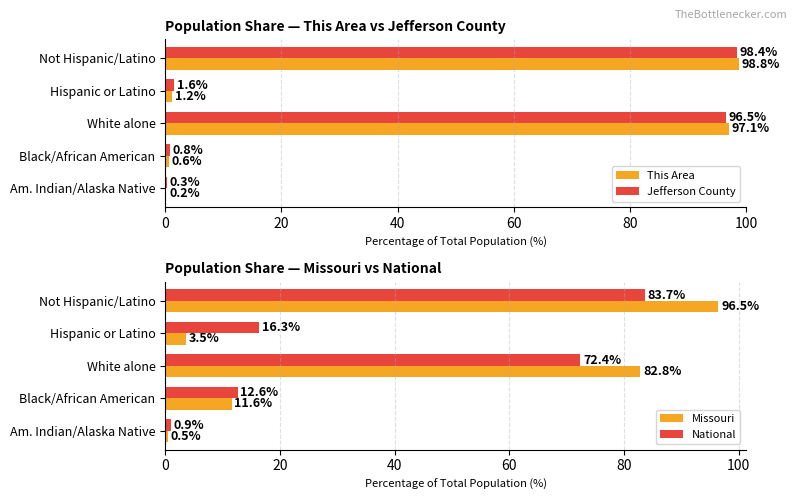

Which series has the largest total across all categories?

This Area